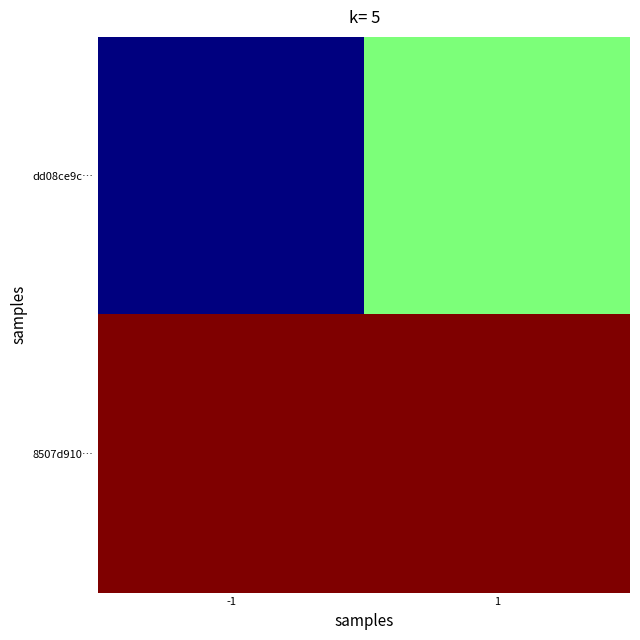

Which category has the highest value across all series?

-1